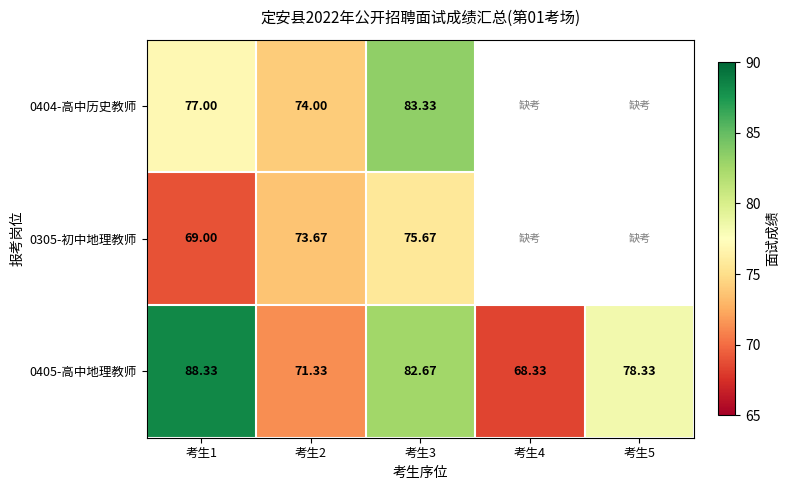

Is the value of 0405-高中地理教师 at 考生1 greater than the value of 0305-初中地理教师 at 考生3?

Yes